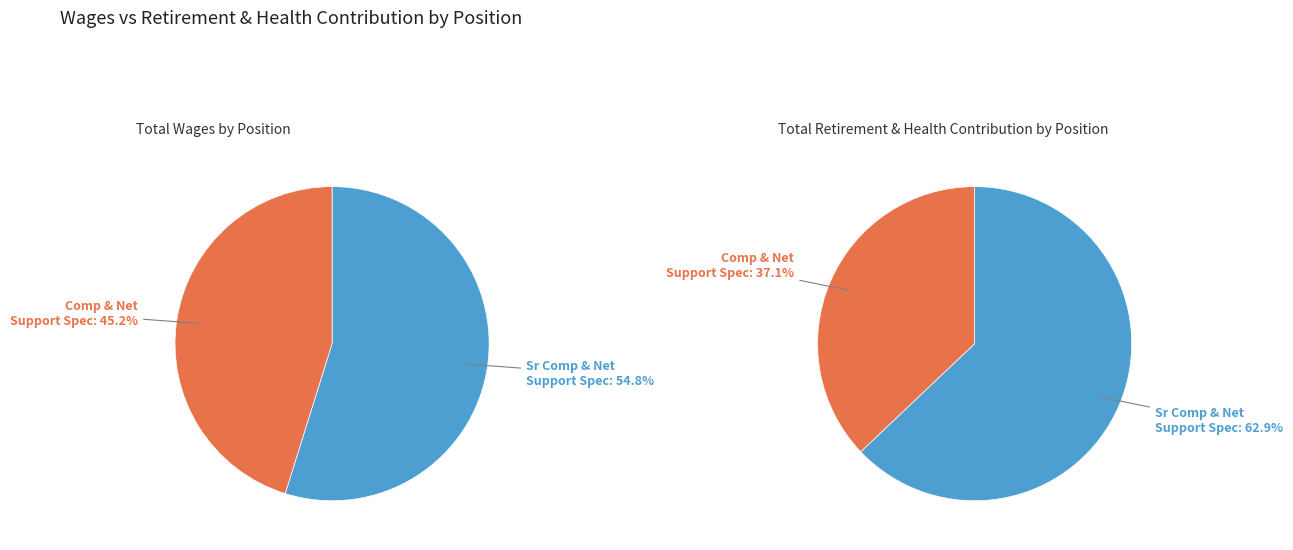

Does Sr Computer & Network Support Specialist account for over 50% of the chart?

Yes